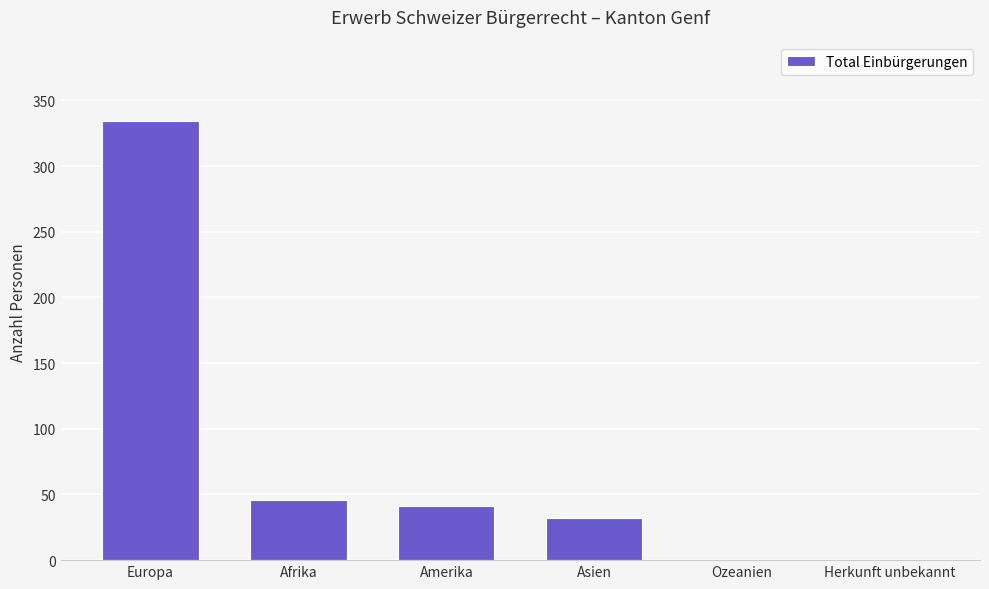

At which category does the chart reach its peak across all series?

Europa